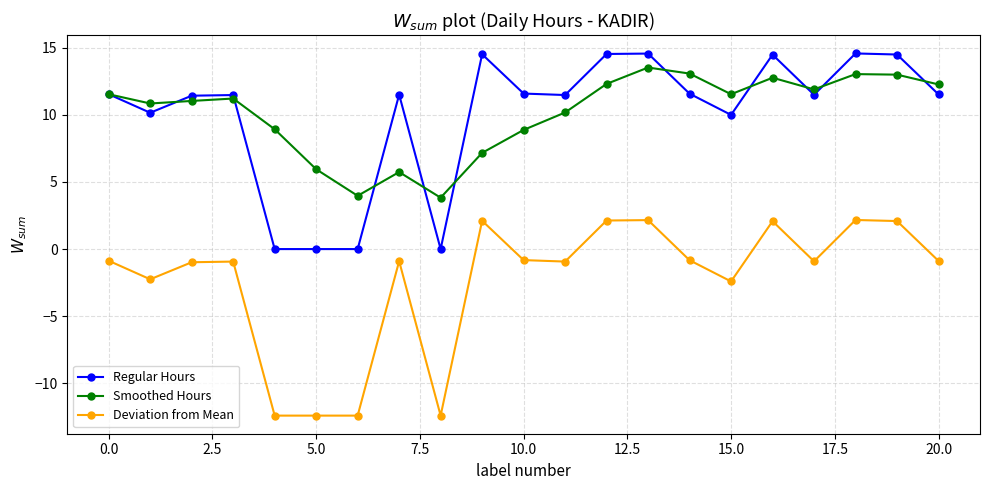

What is the maximum value shown in the chart?

14.6